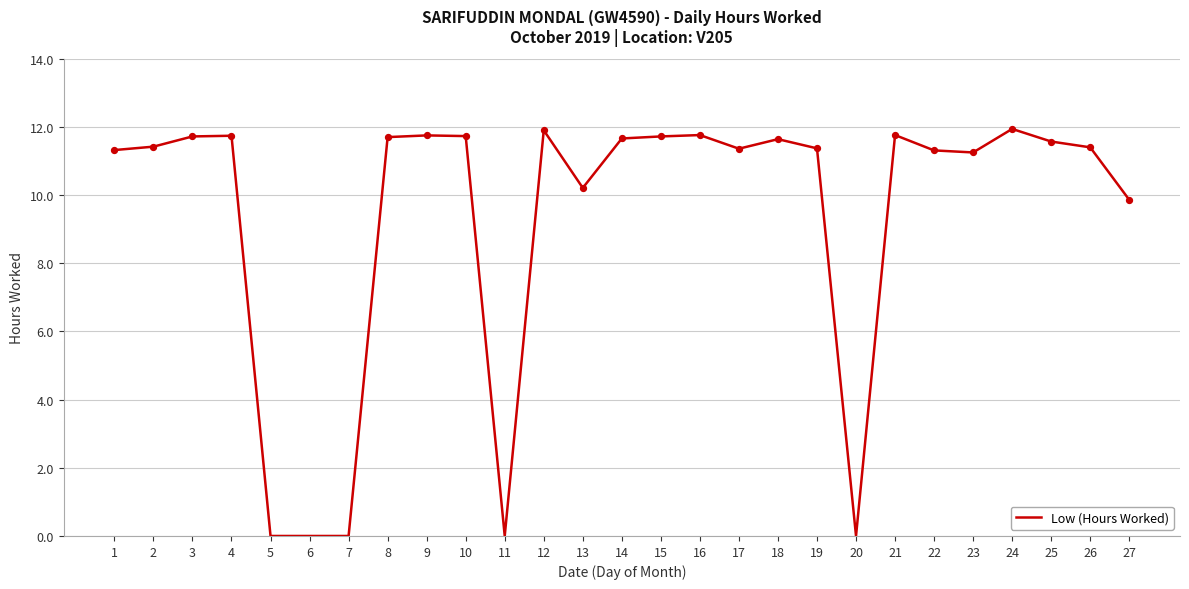

What is the change in value from 7 to 22?

+11.3